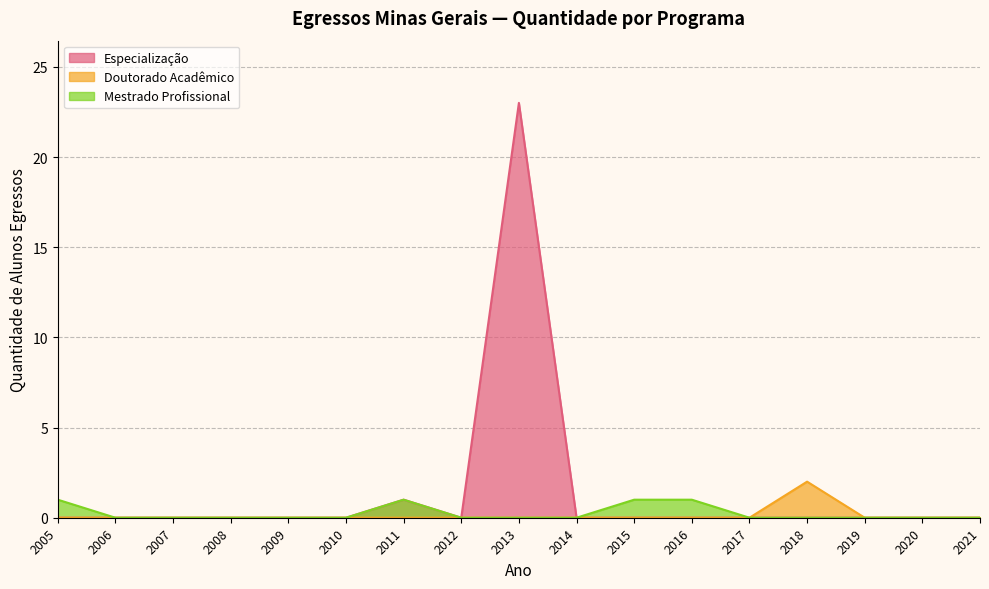

The Doutorado Acadêmico series shows 0 at 2021. True or false?

True